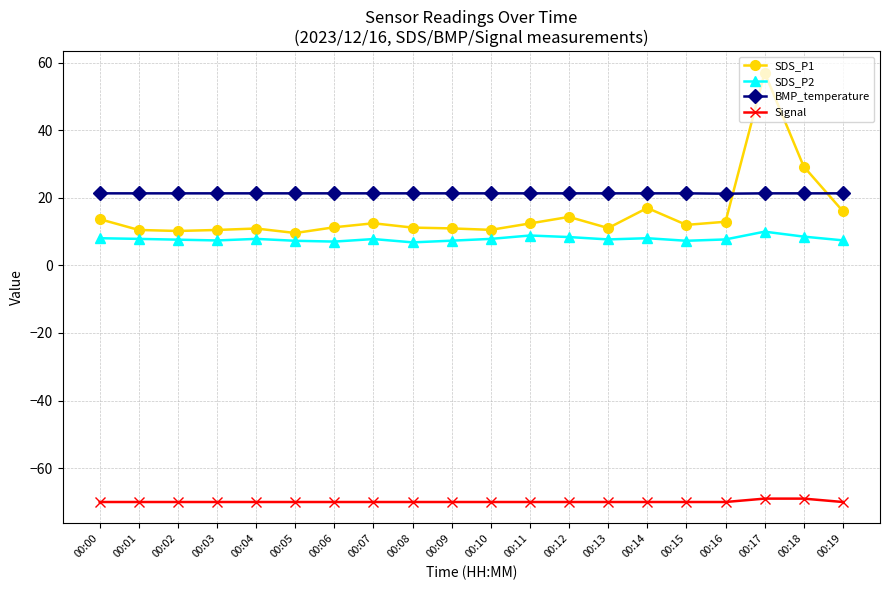

Which series has the widest spread of values?

SDS_P1